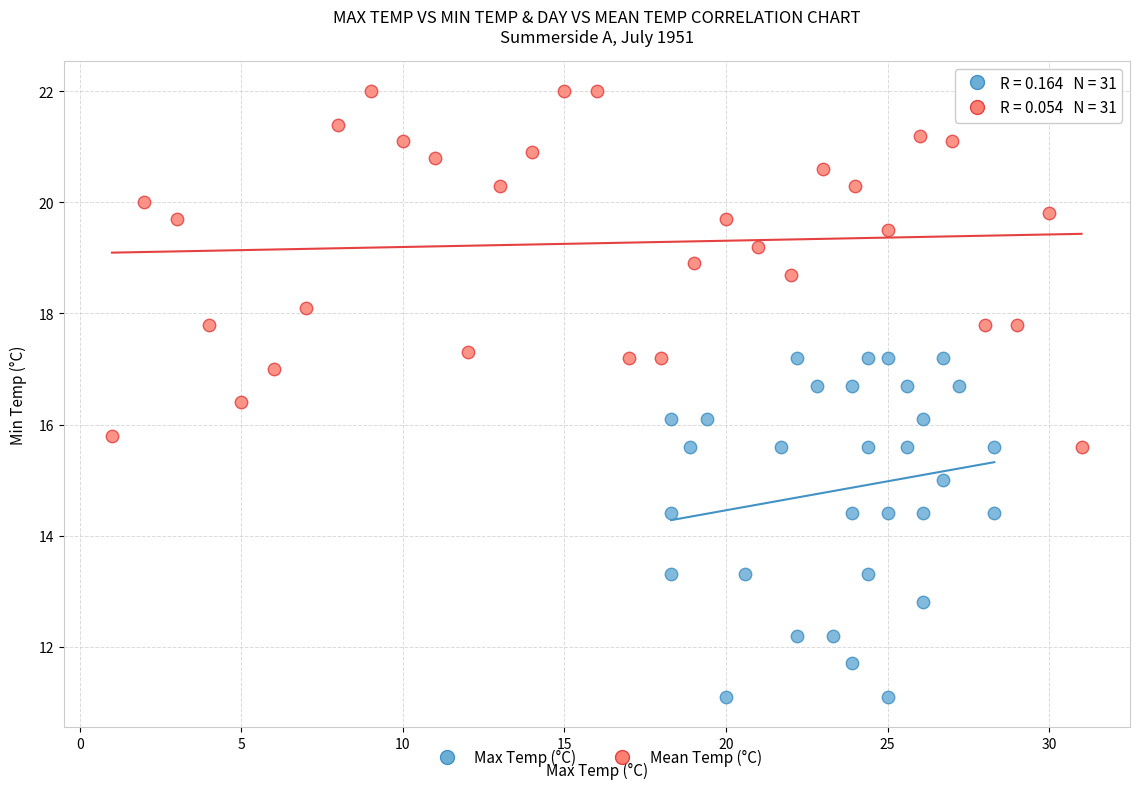

Which series reaches the maximum Y coordinate?

Mean Temp (°C)